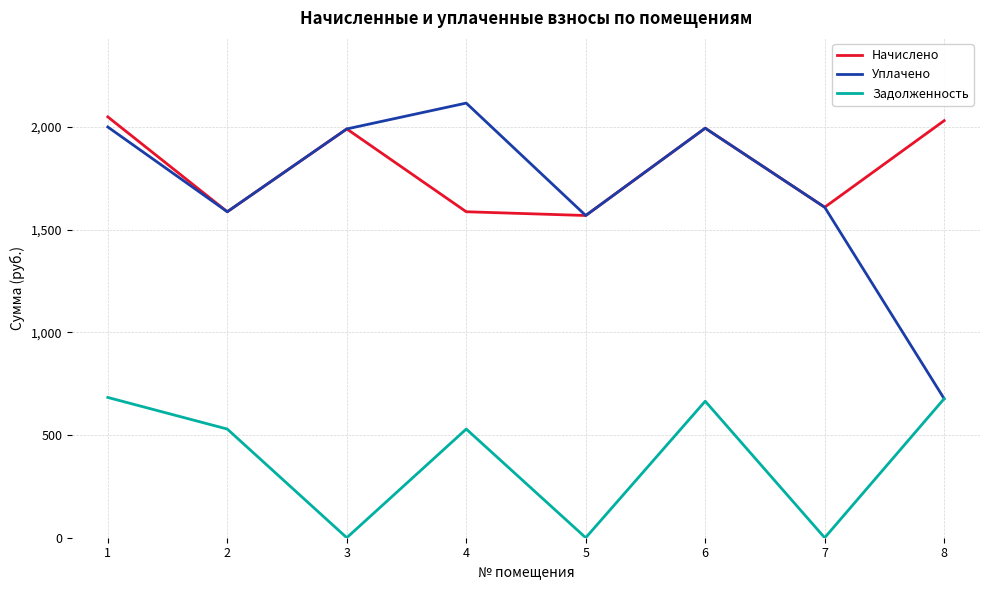

Is it true that Задолженность equals 728.3 at 4?

False